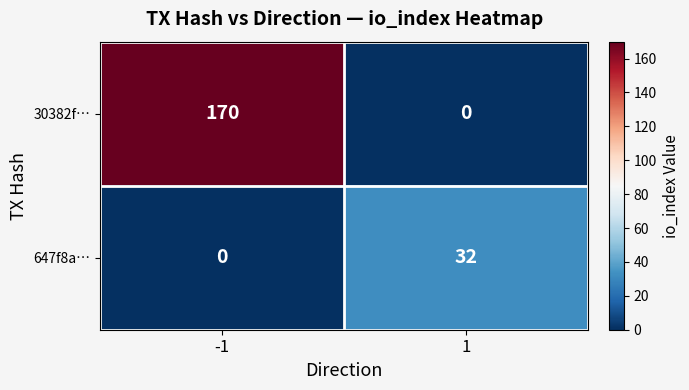

At -1, list the series in order from smallest to largest.

647f8a…, 30382f…